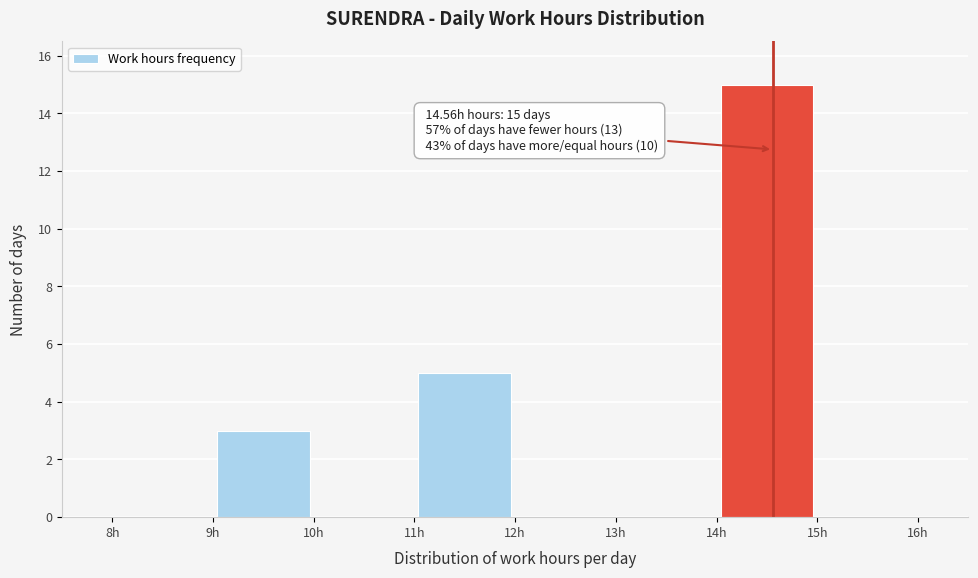

Over which range of the x-axis is the bar tallest?

14 to 15